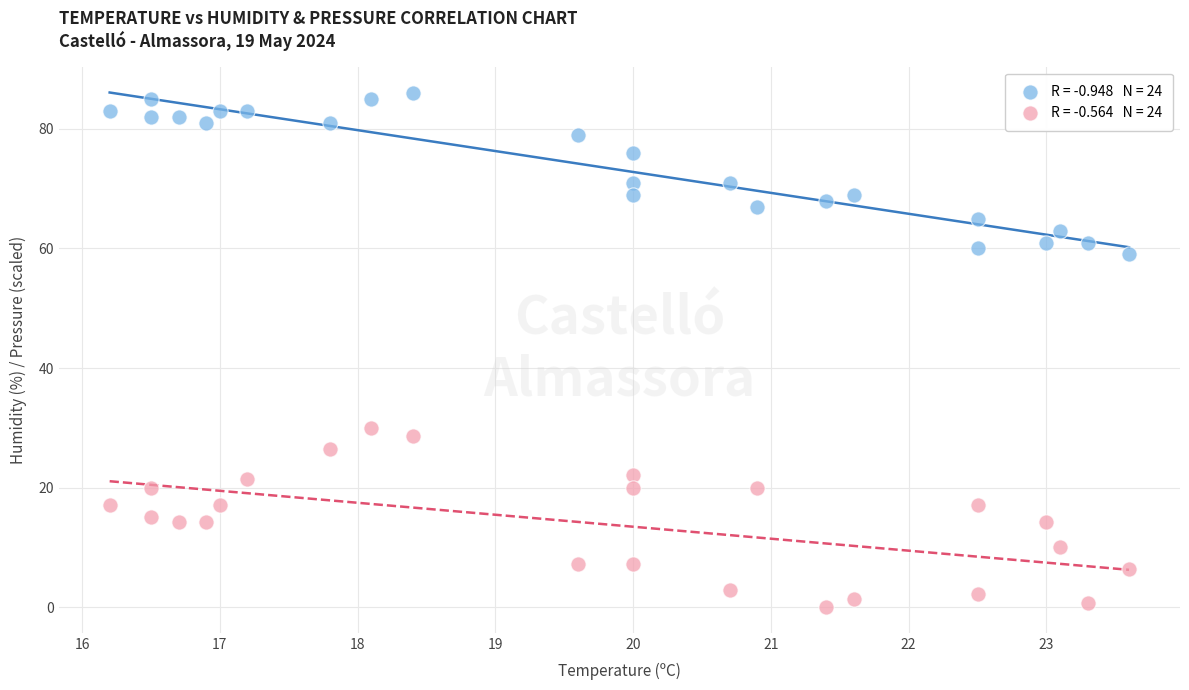

Across all series, what Y value is closest to 43?

30.0